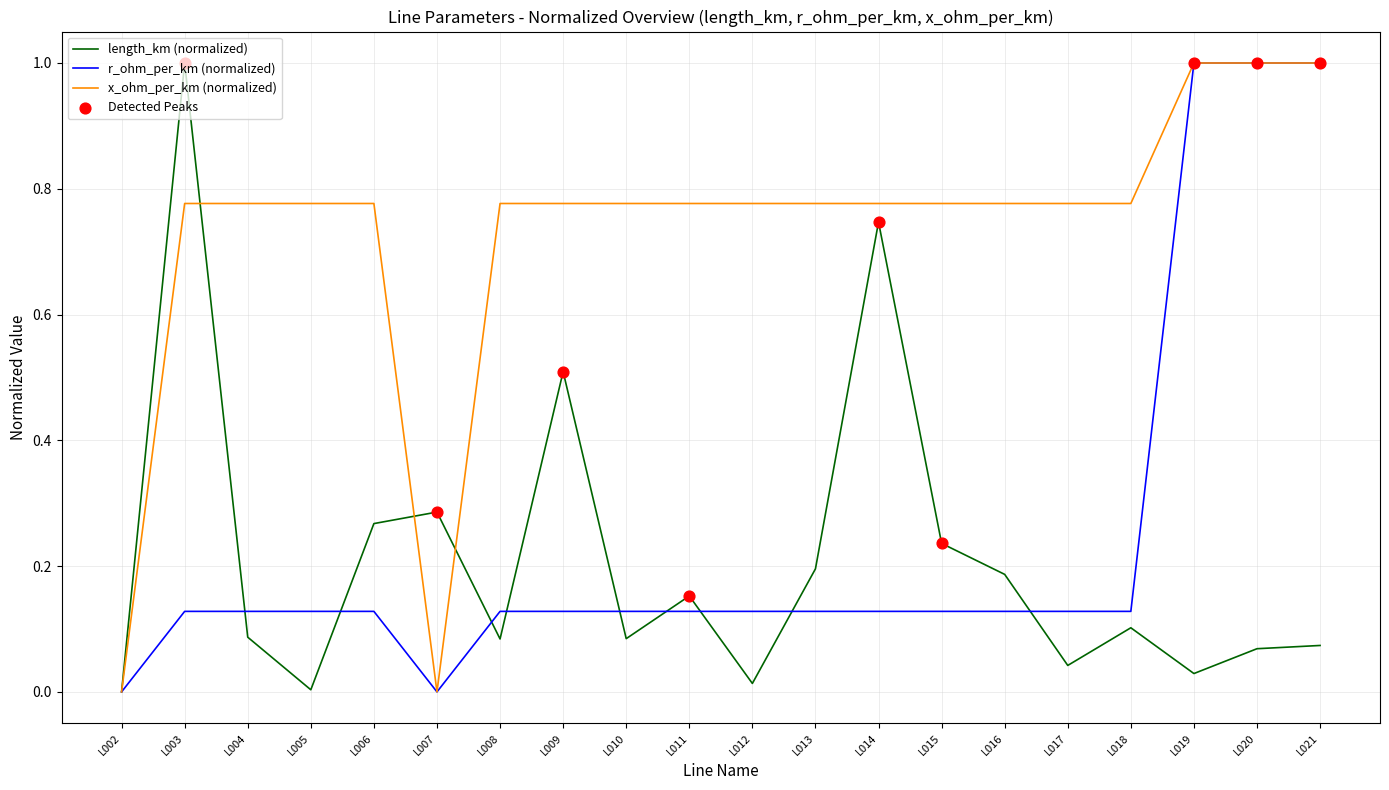

Which series has the largest total across all categories?

x_ohm_per_km (normalized)